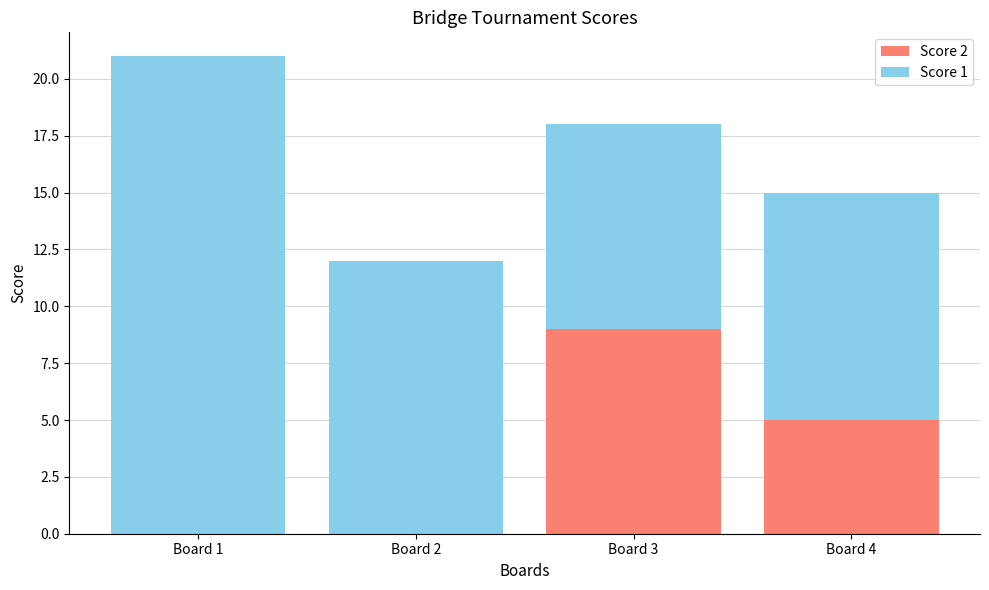

What is the sum of all Score 2 values?

14